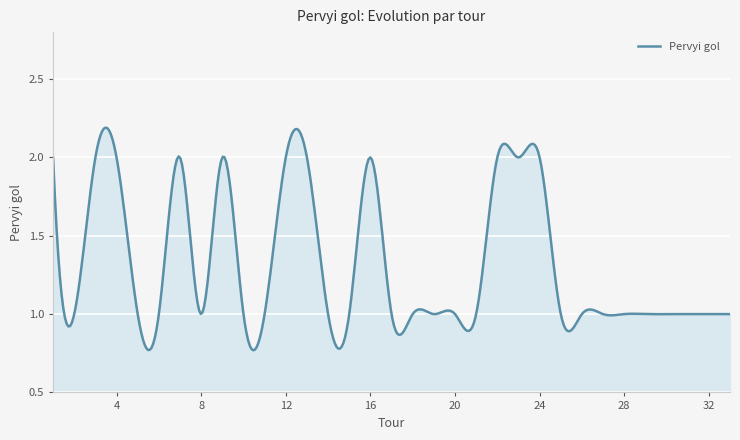

How many lines are shown in the chart?

1